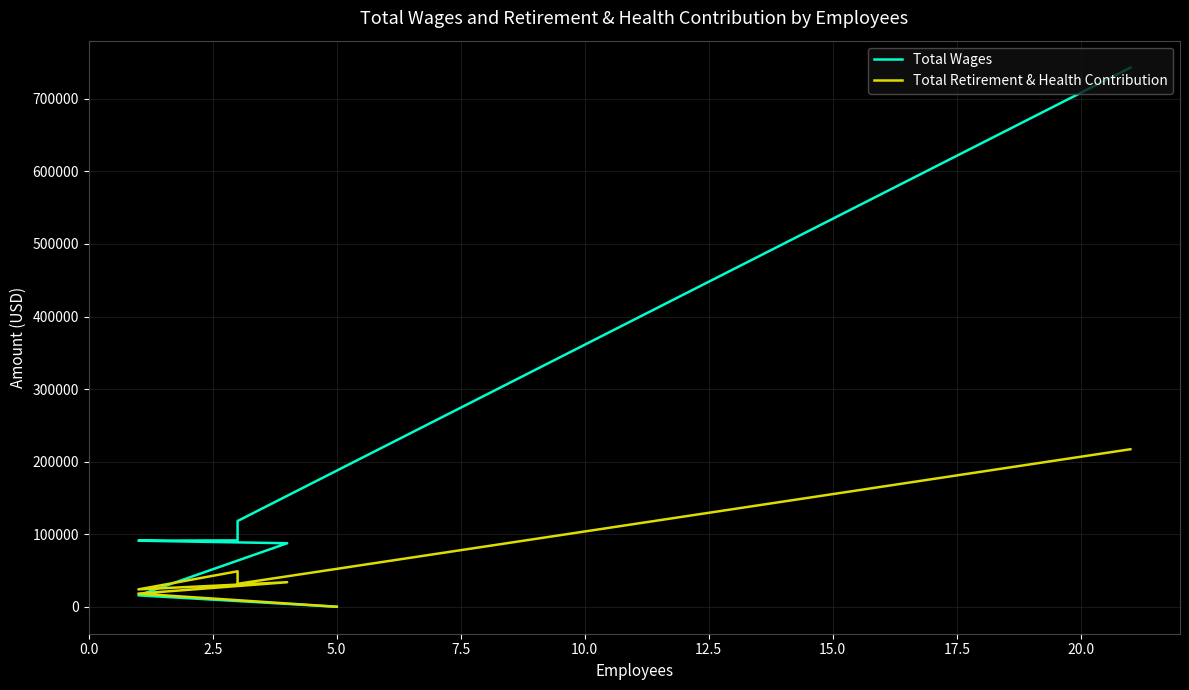

Rank the series at 10.0 from lowest to highest value.

Total Retirement & Health Contribution, Total Wages